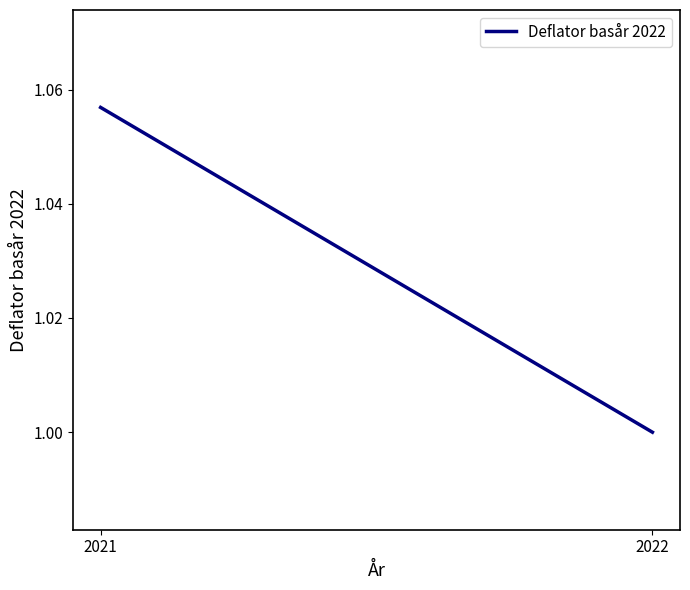

What is the sum of all values?

2.1